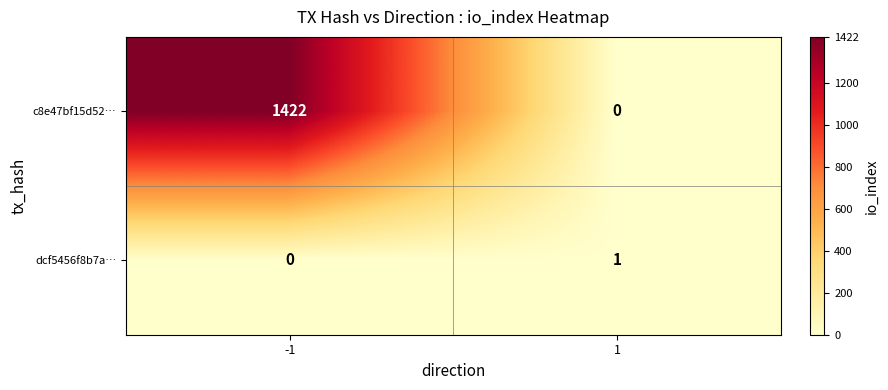

What is the sum of all c8e47bf15d52… values?

1422